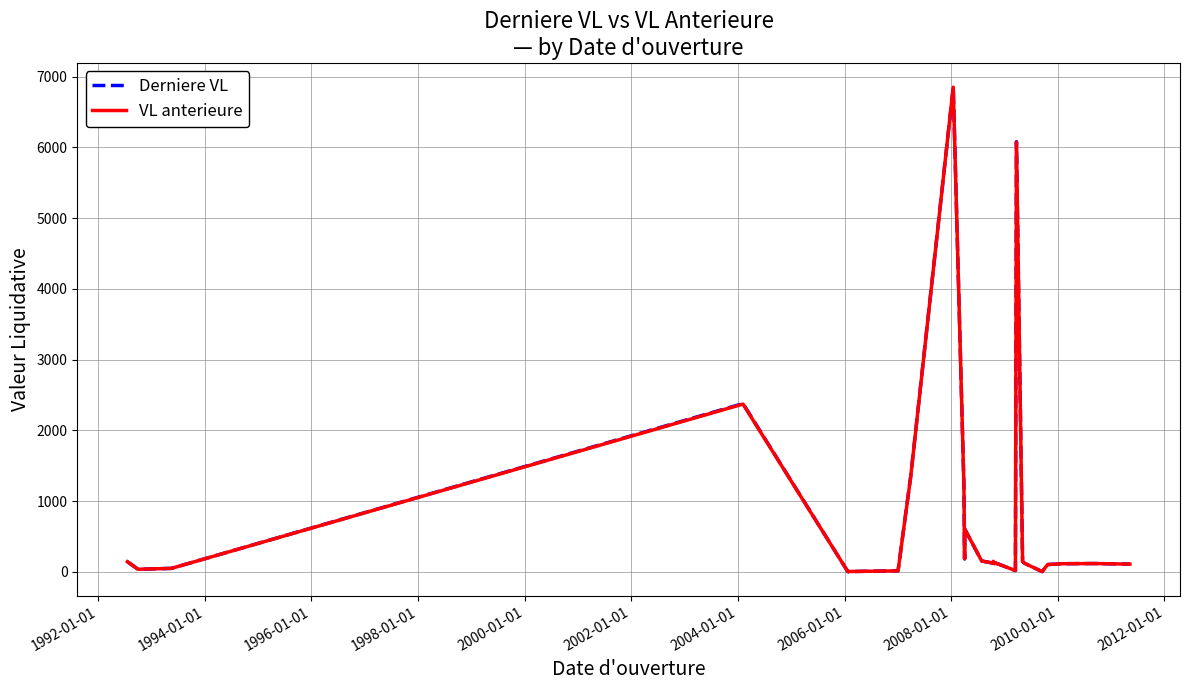

How many interior local valleys does the Derniere VL series have?

7